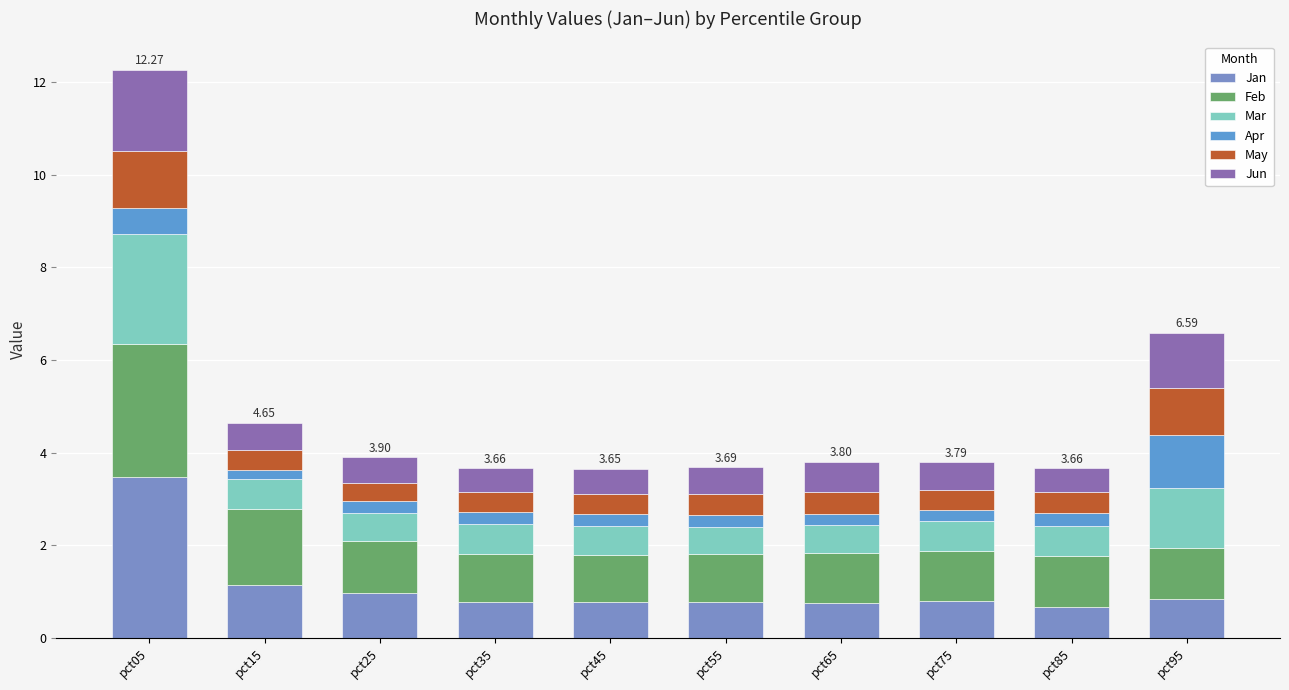

Between pct15 and pct95, which is larger?

pct15